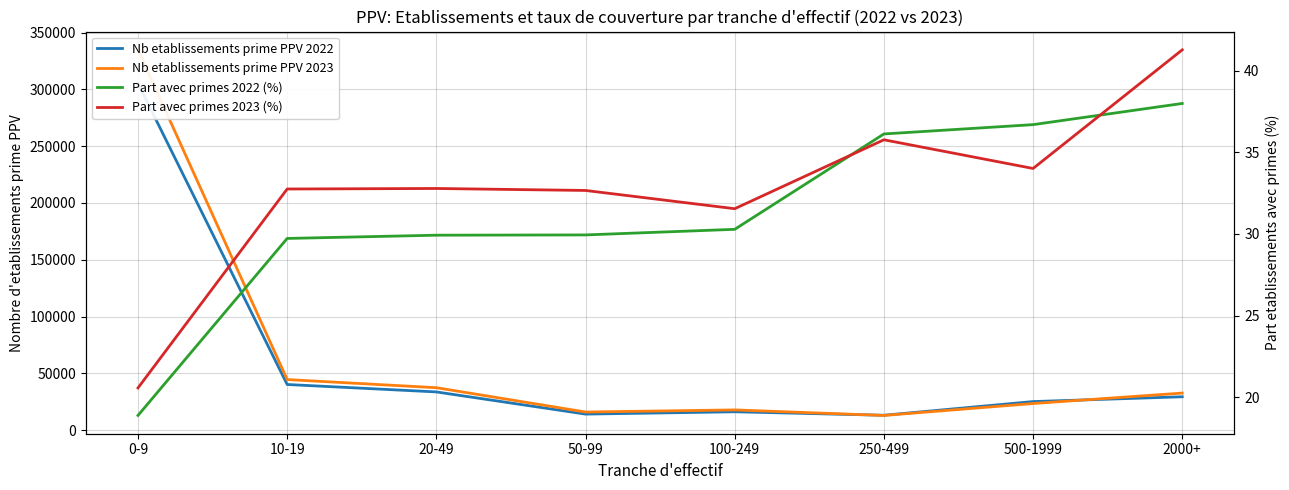

What is the difference between the highest and lowest values at 250-499?

13051.2